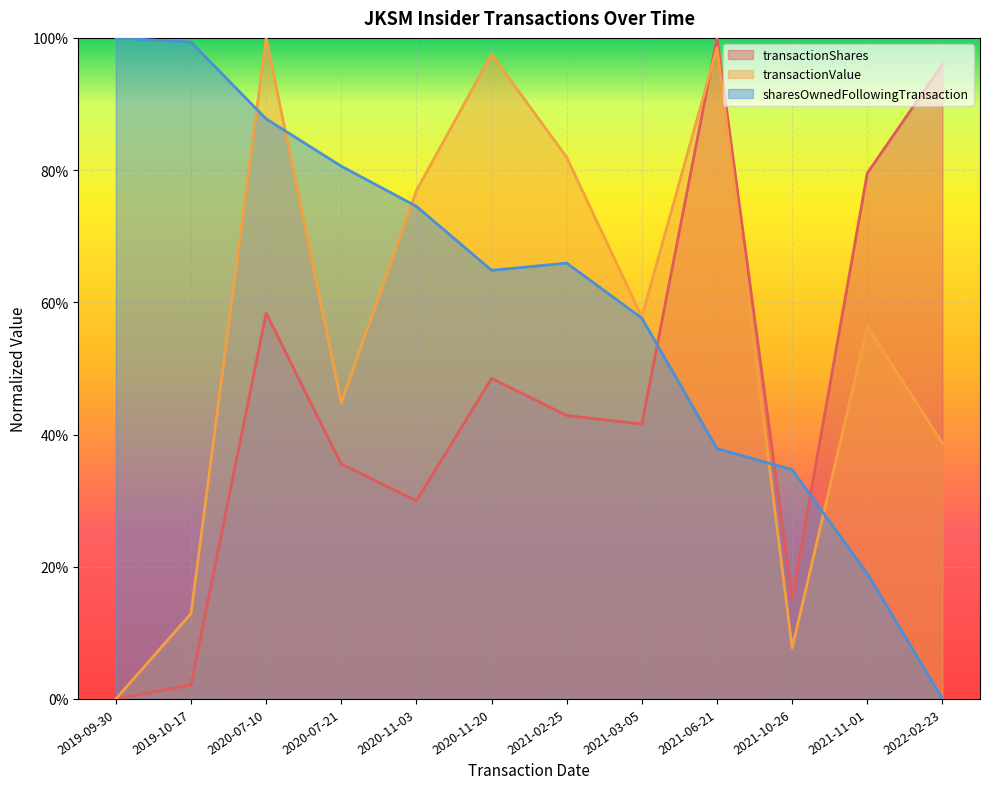

What is the difference between the maximum and minimum values in the transactionShares series?

1.0